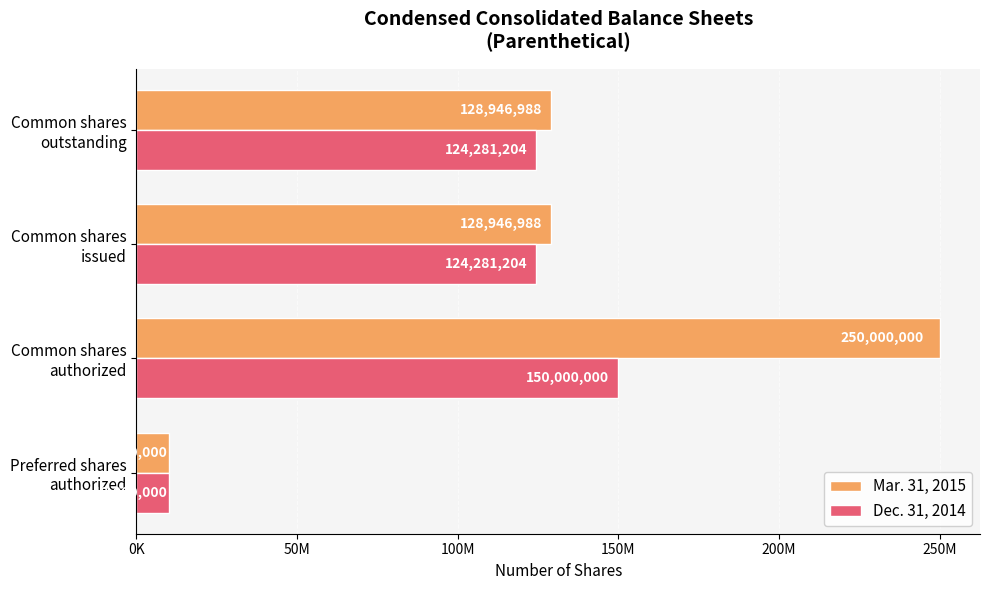

Which category has the highest value across all series?

Common shares
authorized